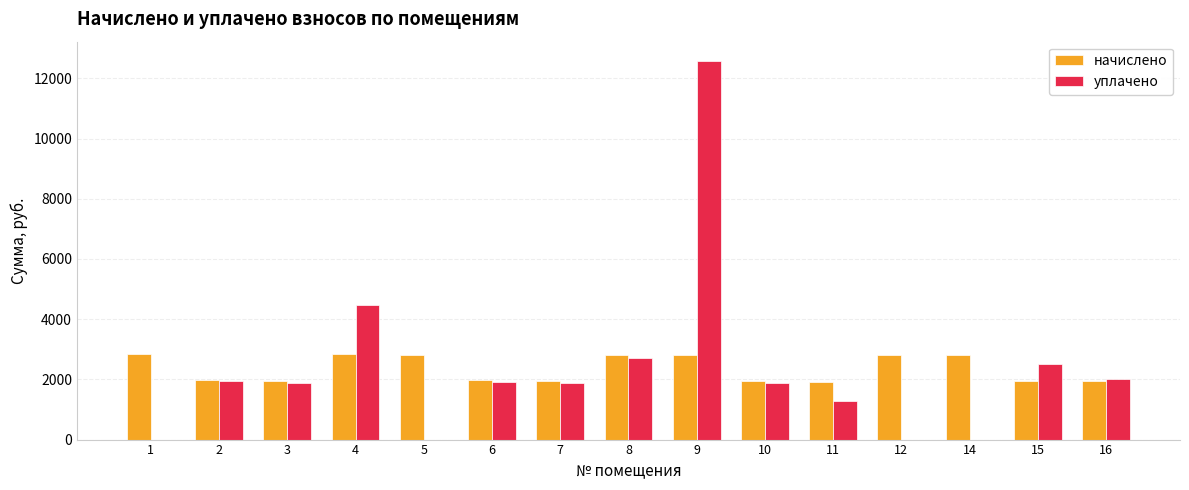

The value of уплачено at 16 is 2000.0. True or false?

True